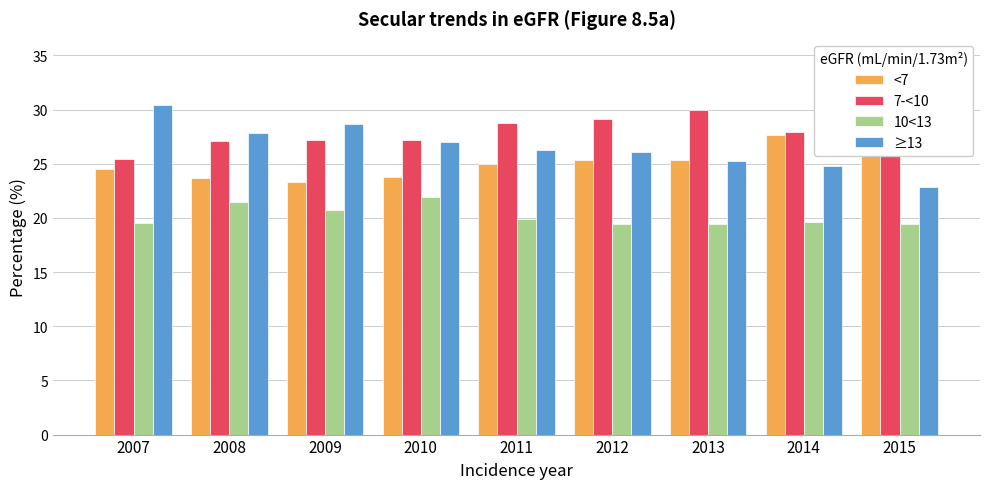

Where is 7-<10 nearest to the value 27?

2008